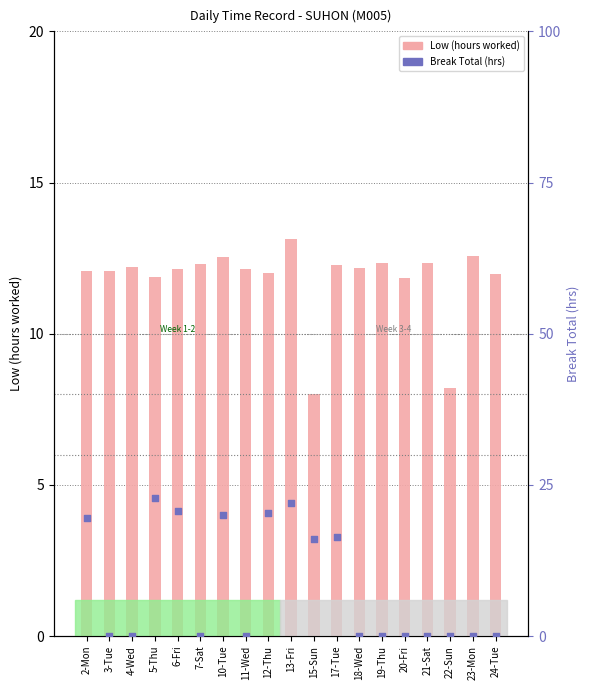

At which category is the sum across all series the highest?

13-Fri